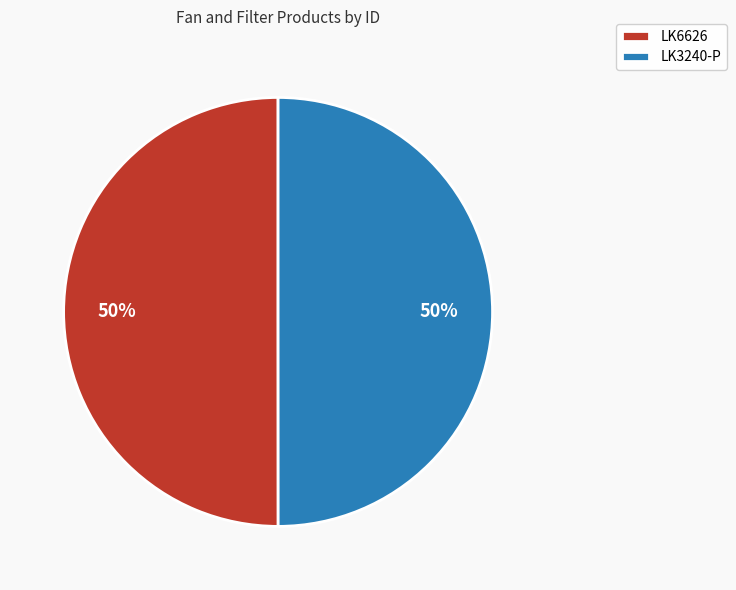

Approximately how many times larger is the value at LK6626 compared to LK3240-P?

1.0